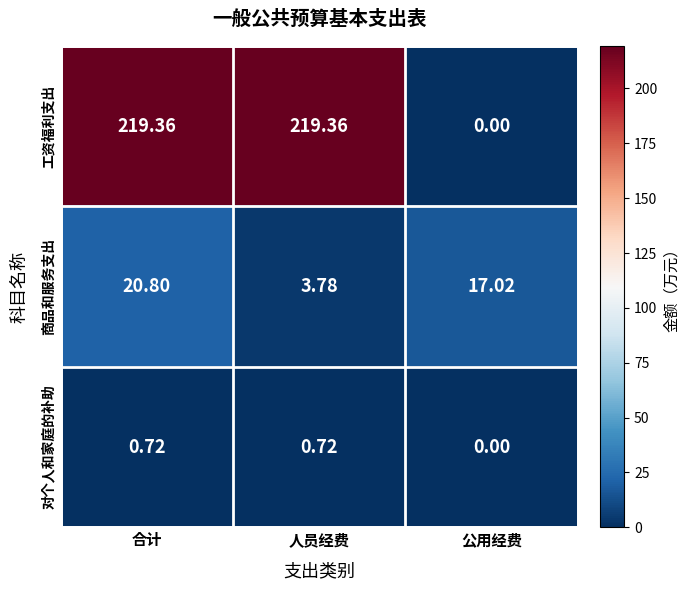

At which label does 工资福利支出 reach its minimum?

公用经费